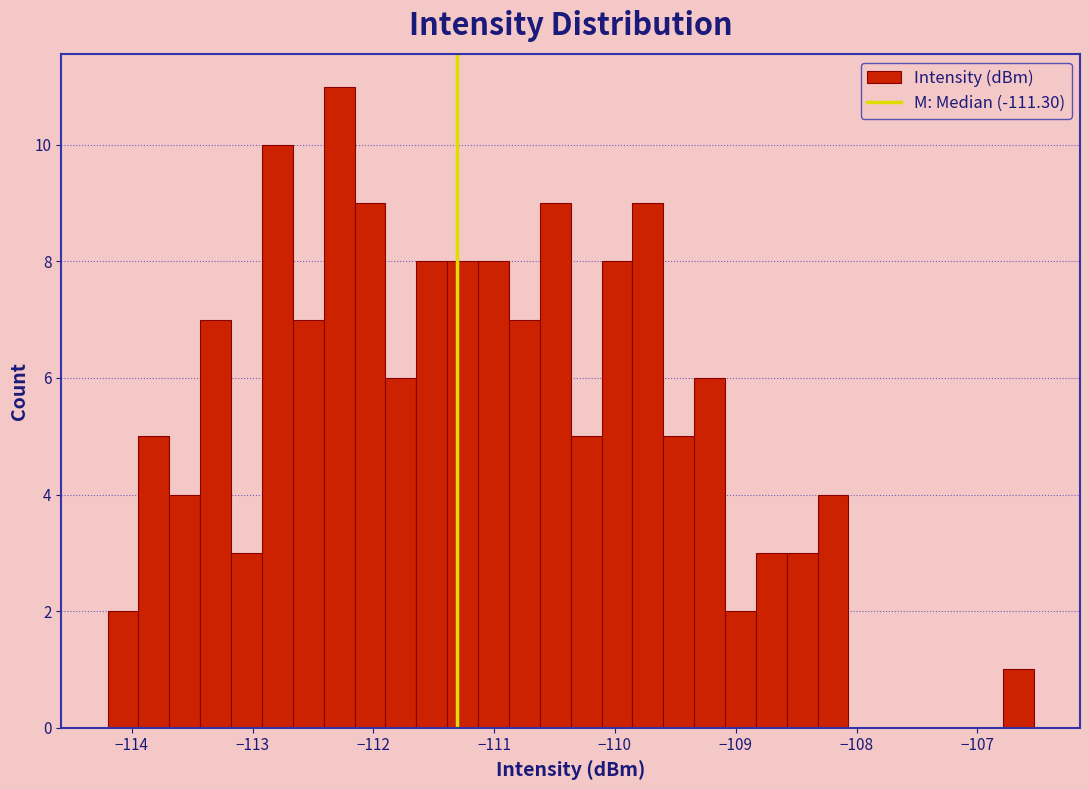

Read against the x-axis, roughly where is the centre of the tallest bar?

-112.3